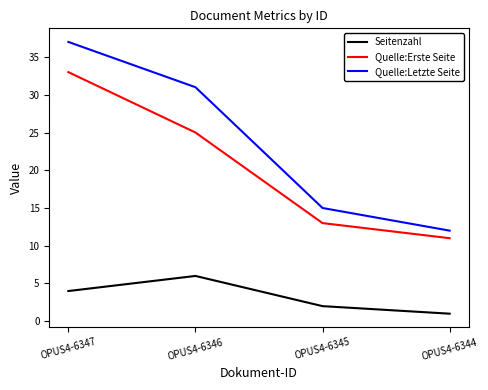

The value of Quelle:Letzte Seite at OPUS4-6345 is 15. True or false?

True